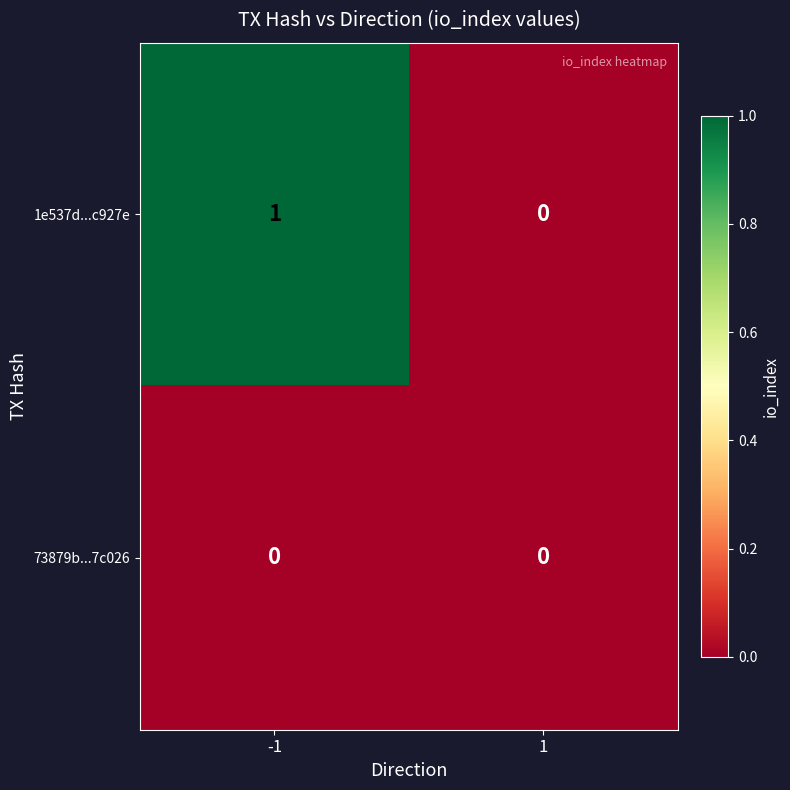

True or false: 73879b...7c026 has a value of 0 at -1.

True